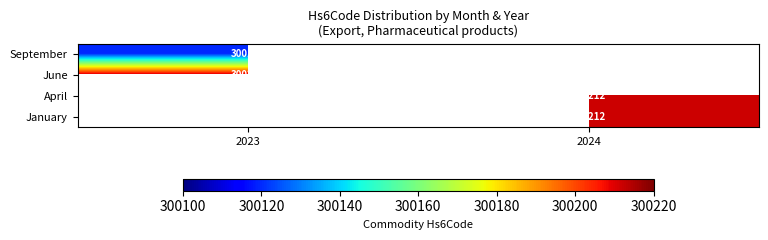

The April series shows 431062 at 2024. True or false?

False